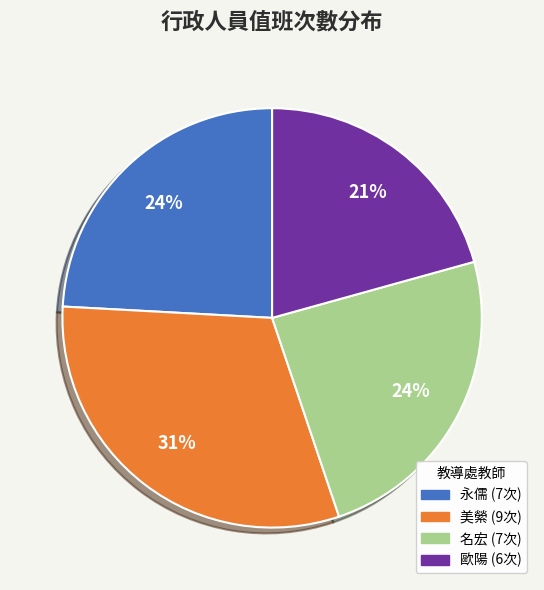

To the nearest percent, what is the average slice percentage?

25%